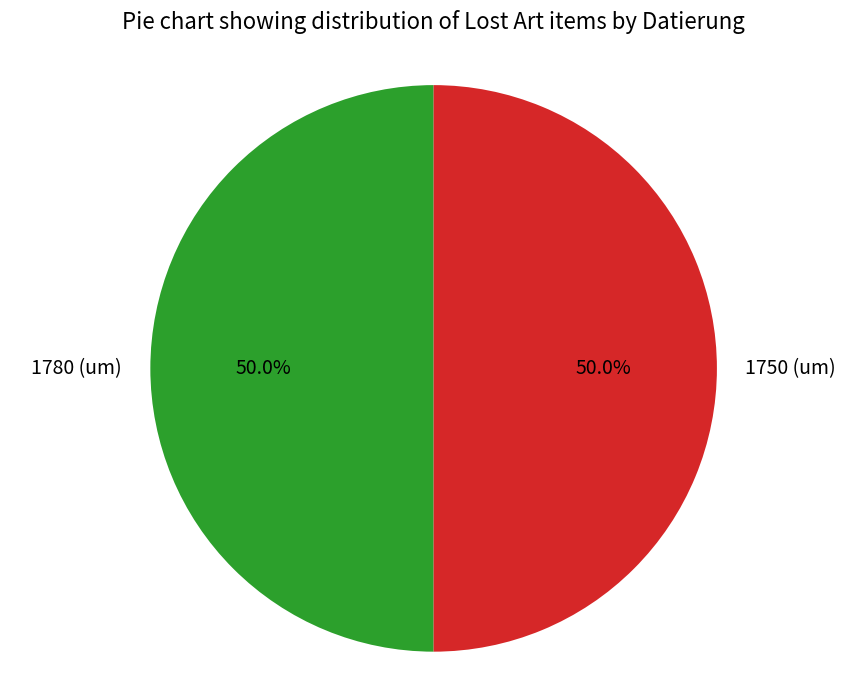

How many segments does this pie chart have?

2